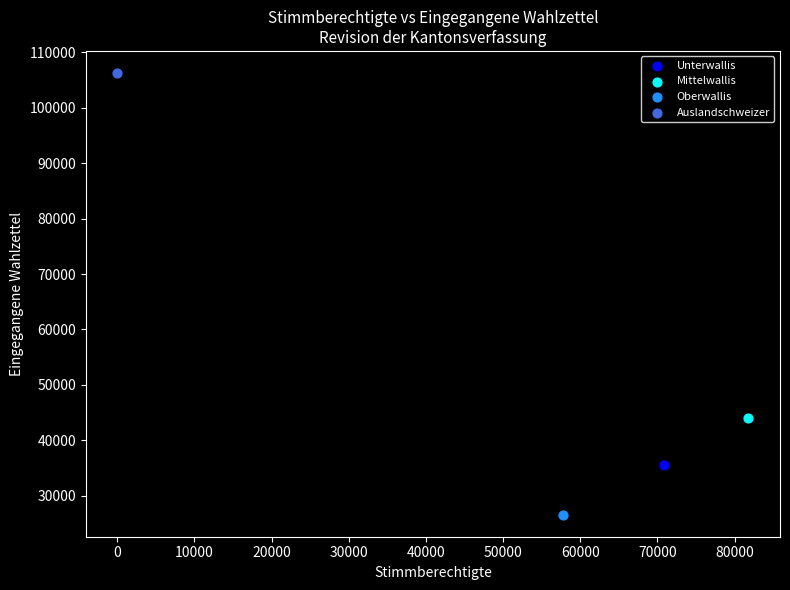

Which series contains the highest Y value?

Auslandschweizer